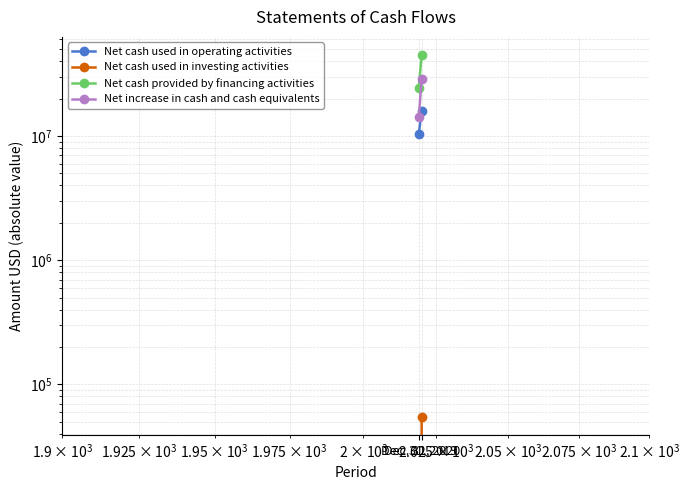

What is the value of the Net cash provided by financing activities point at the 2nd from the left?

44980331